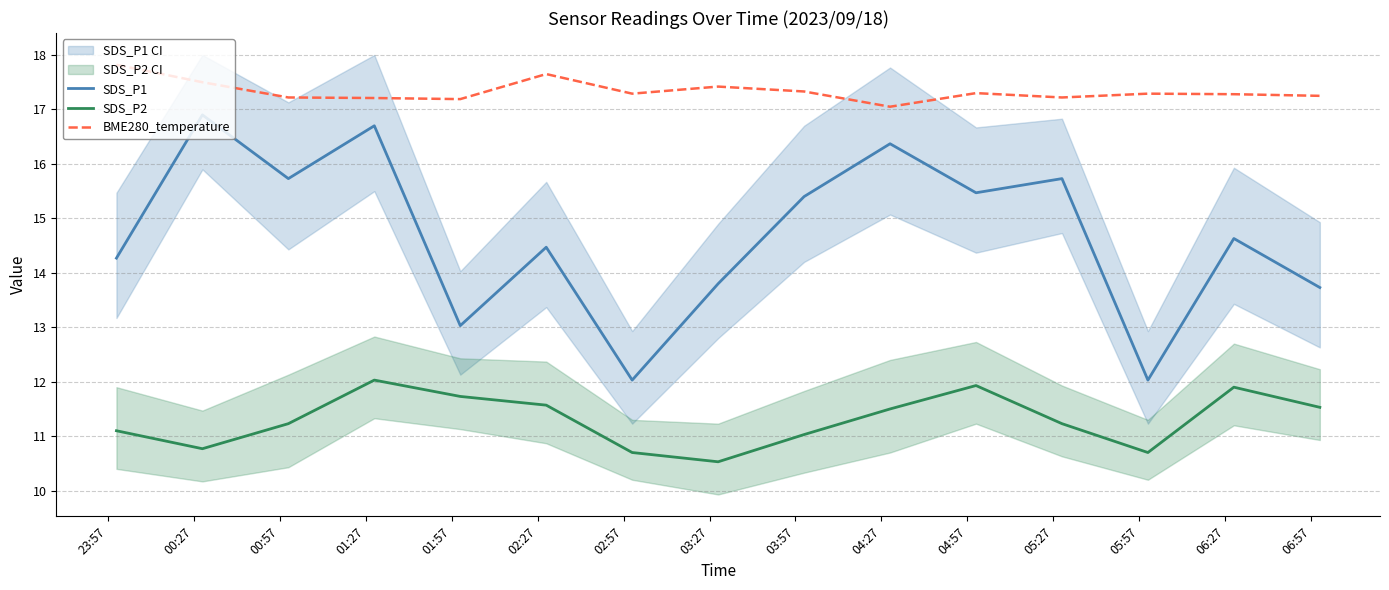

What is the lowest value of the SDS_P1 series?

12.0